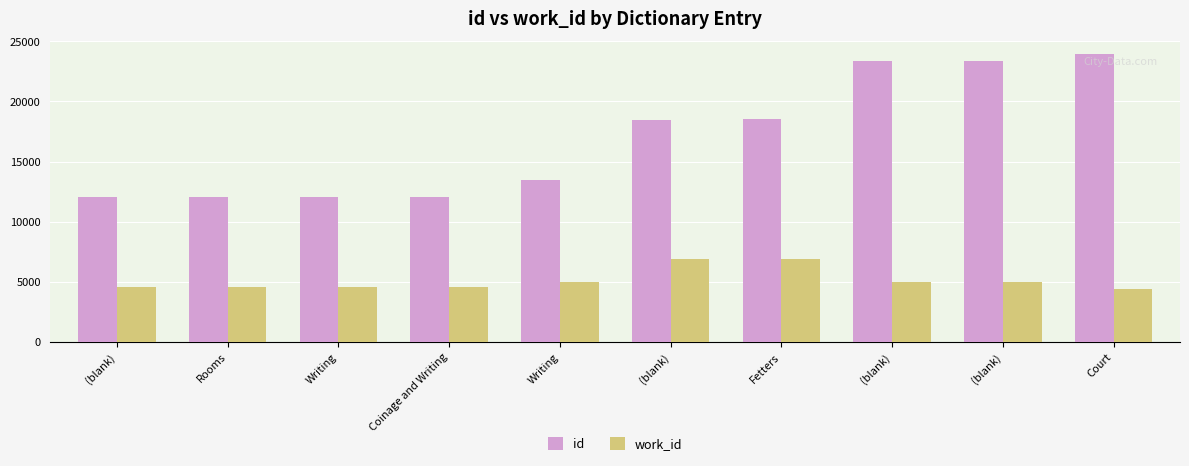

What is the total value across all series at (blank)?

16592